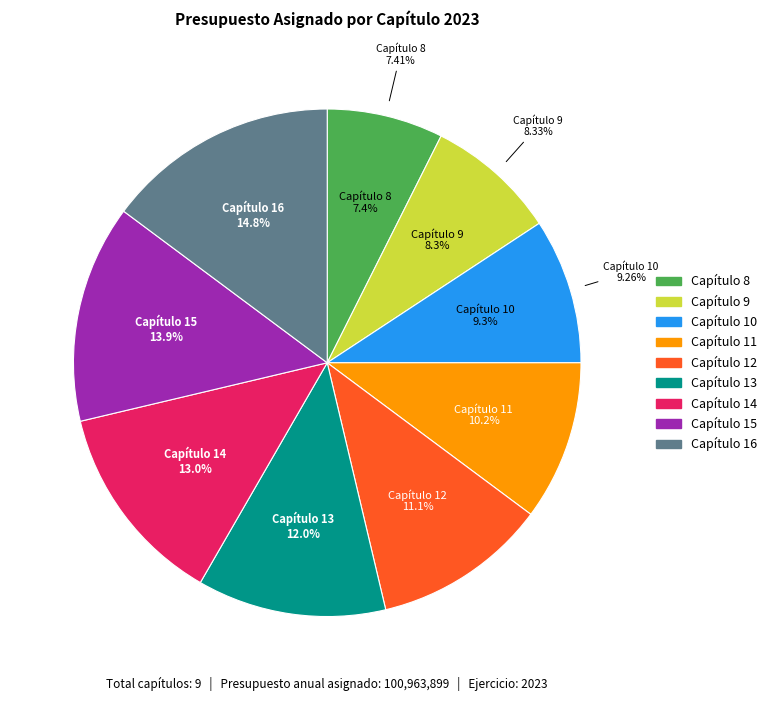

Rank the categories by value from highest to lowest.

Capítulo 16, Capítulo 15, Capítulo 14, Capítulo 13, Capítulo 12, Capítulo 11, Capítulo 10, Capítulo 9, Capítulo 8